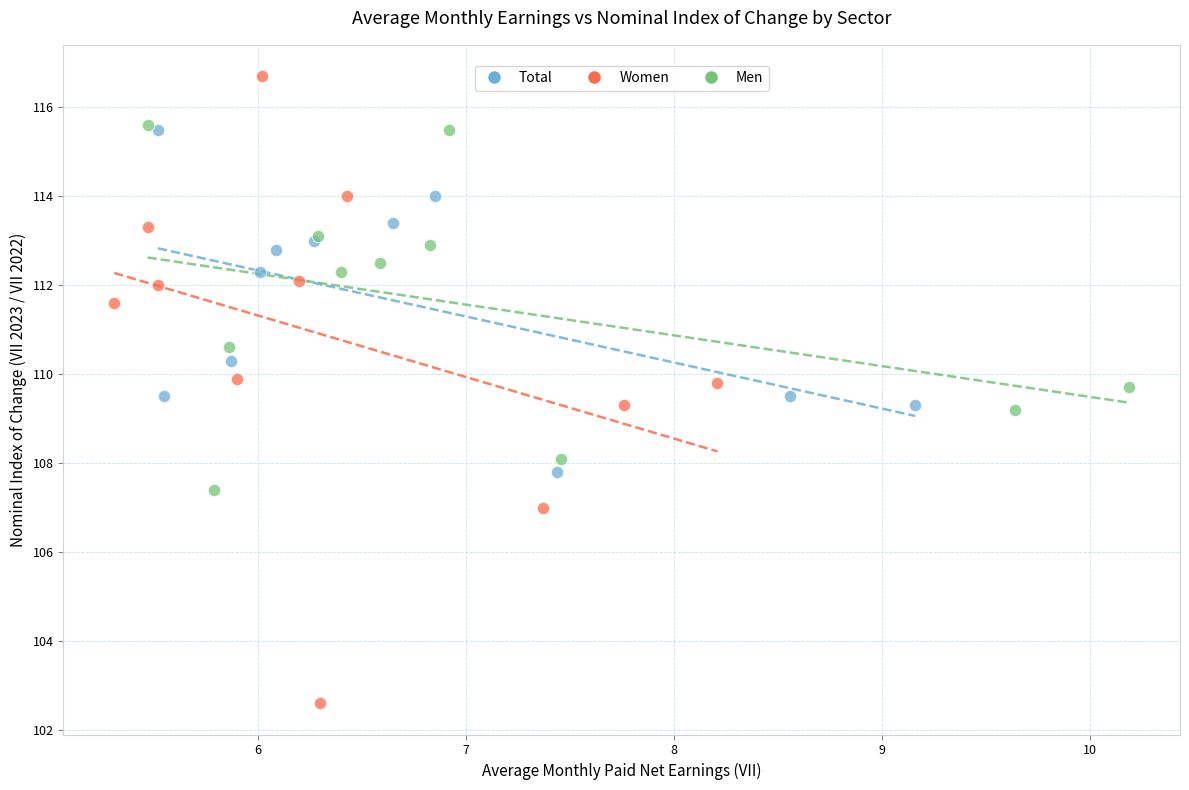

Which series has the largest Y range (max minus min)?

Women